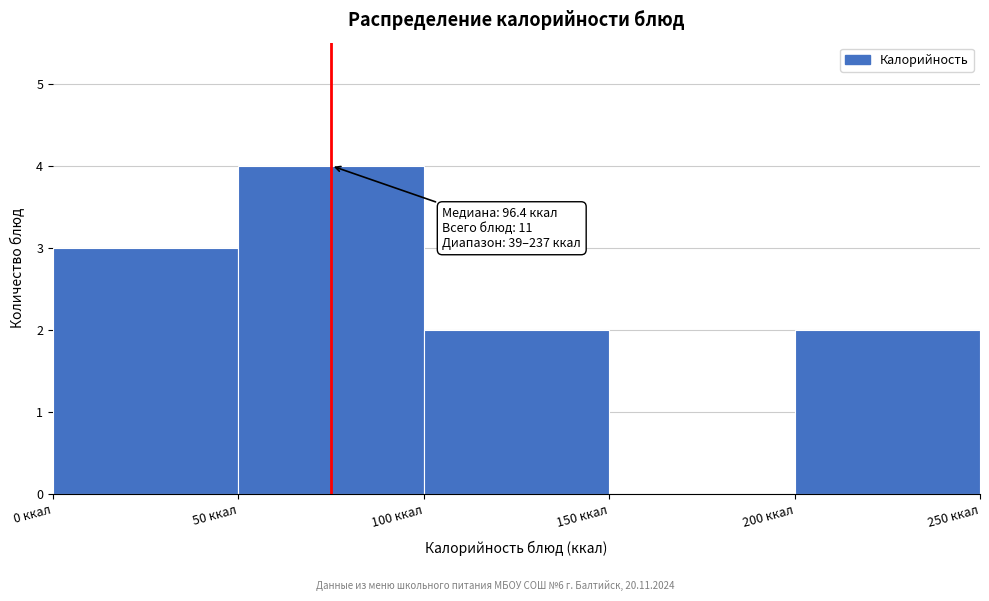

Which range on the x-axis has the tallest bar?

50 to 100